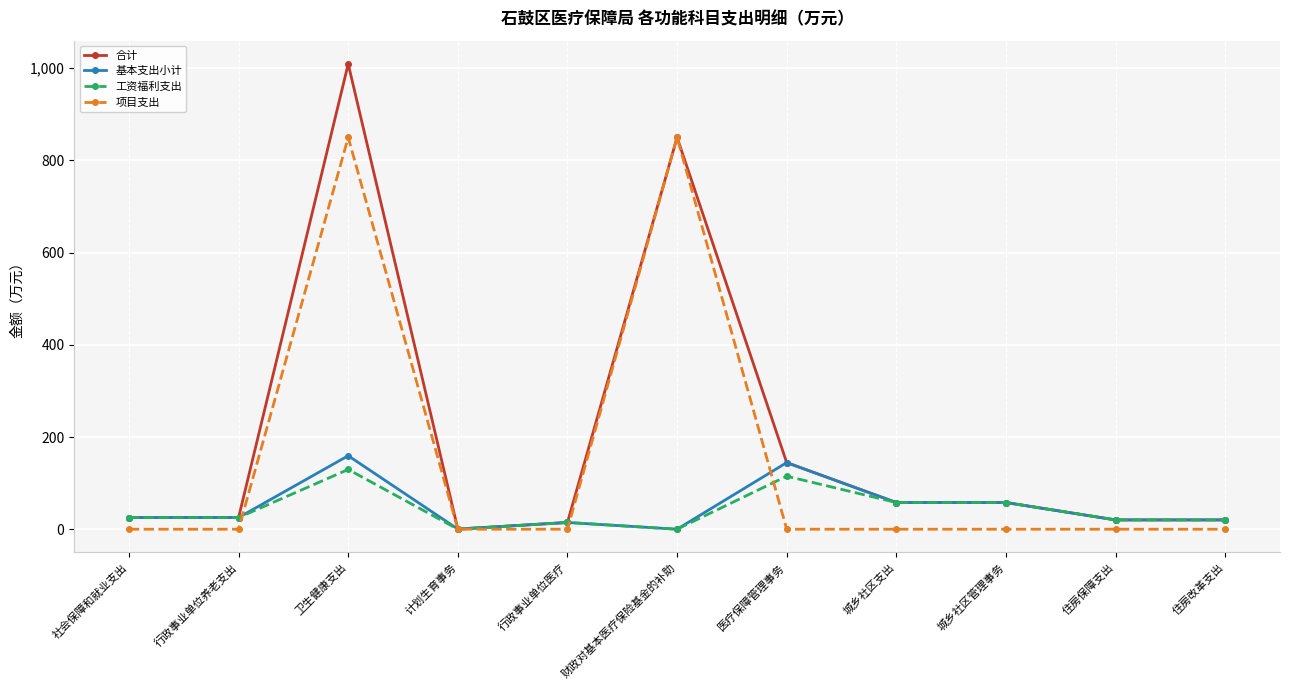

Which series has the largest range (max minus min)?

合计